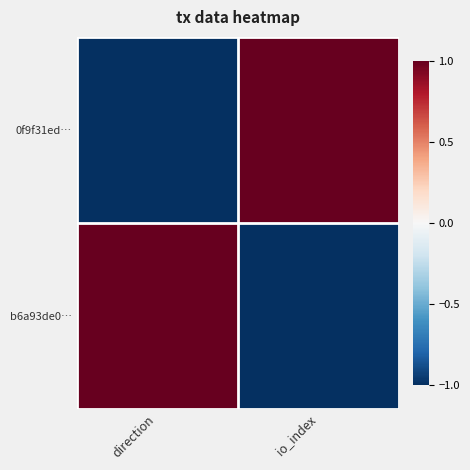

Which label corresponds to the largest value in the chart?

io_index